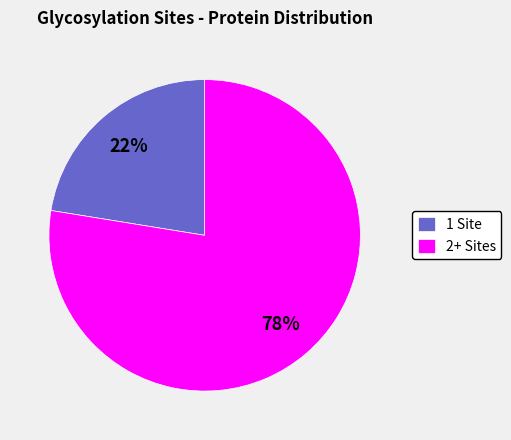

To the nearest percent, what percentage of the pie is 1 Site?

22%